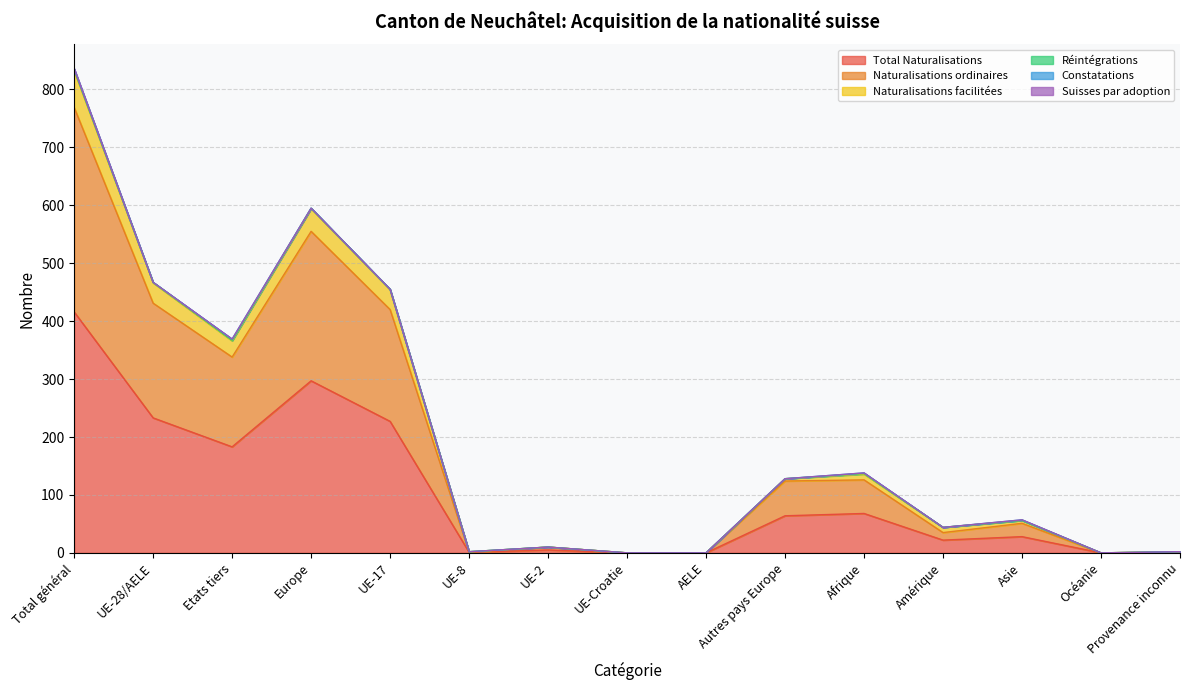

How many data points in Total Naturalisations are less than 28?

7